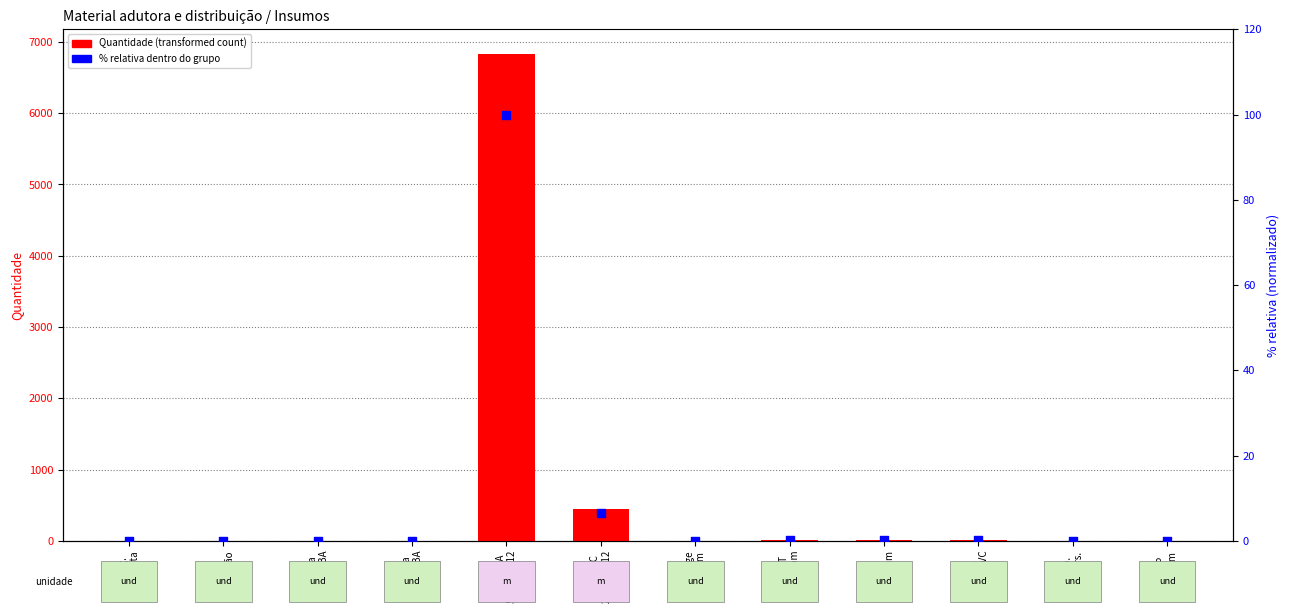

What are all the series names shown in the legend?

Quantidade, % relativa